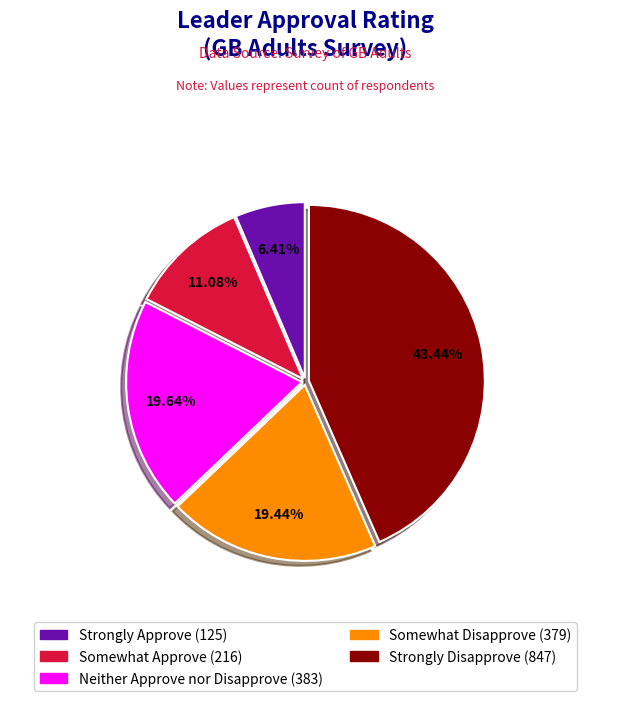

To the nearest percent, what percentage of the pie is Somewhat Approve?

11%